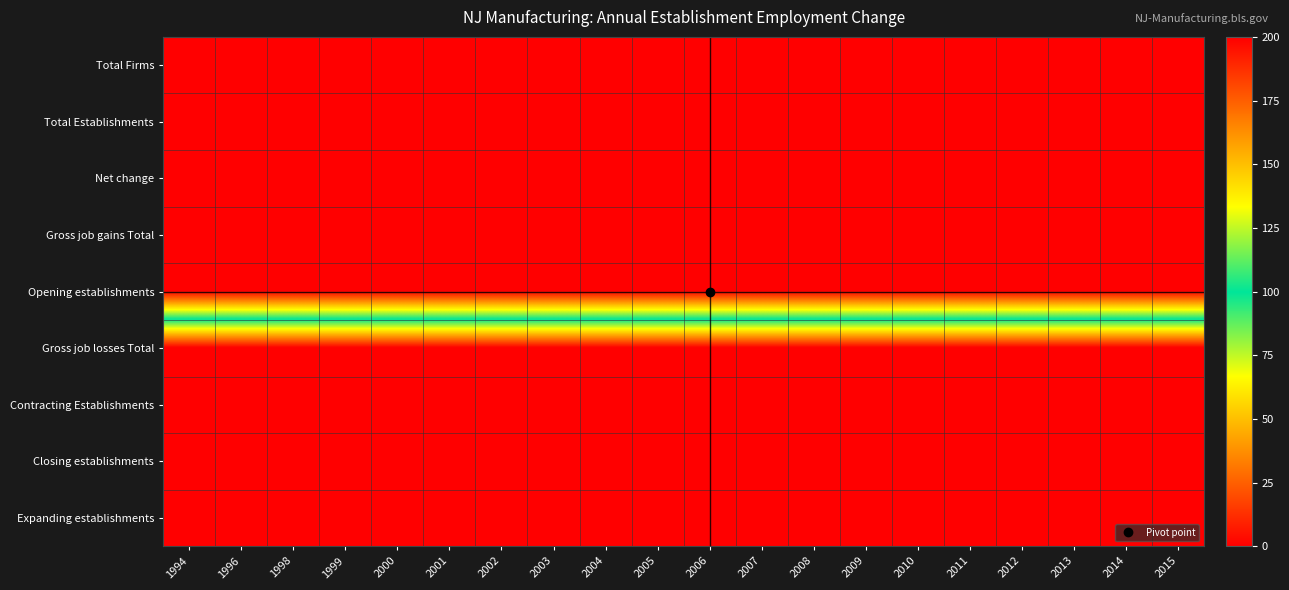

Between 1996 and 2007, which series saw the biggest shift?

Total Firms